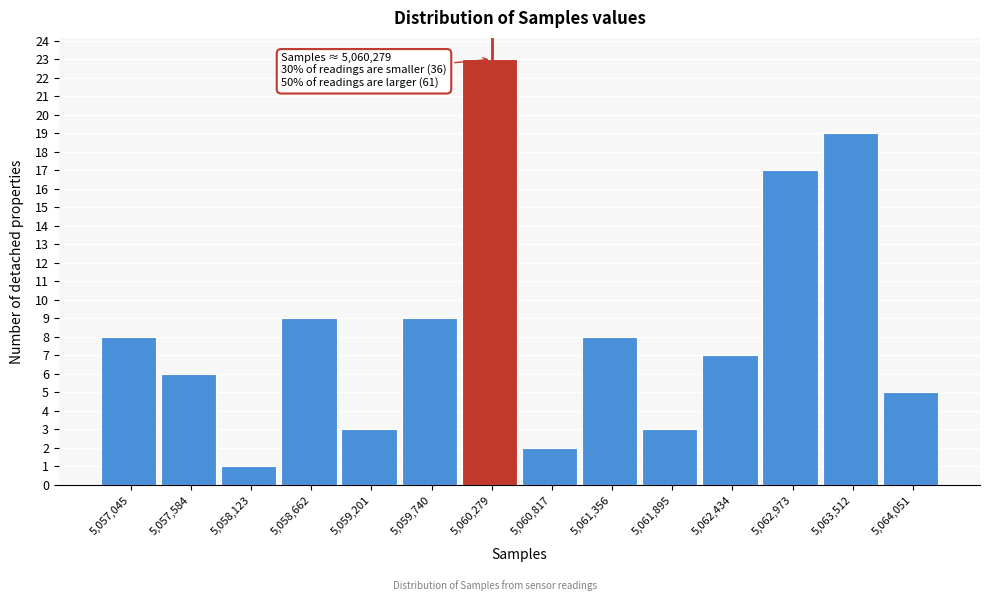

Over which range of the x-axis is the bar tallest?

5060000 to 5060500